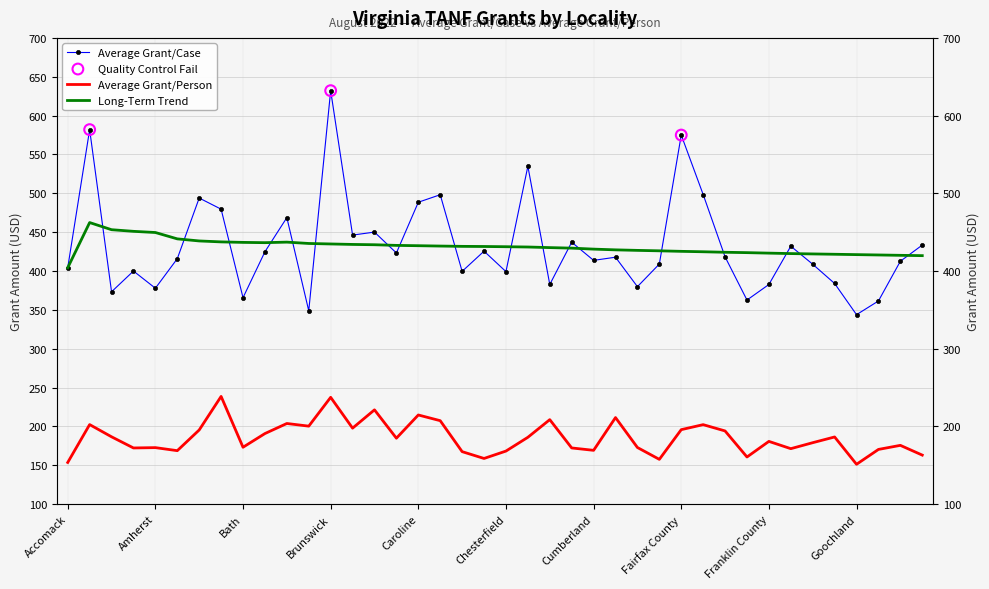

Which series contains the highest Y value?

Average Grant/Case